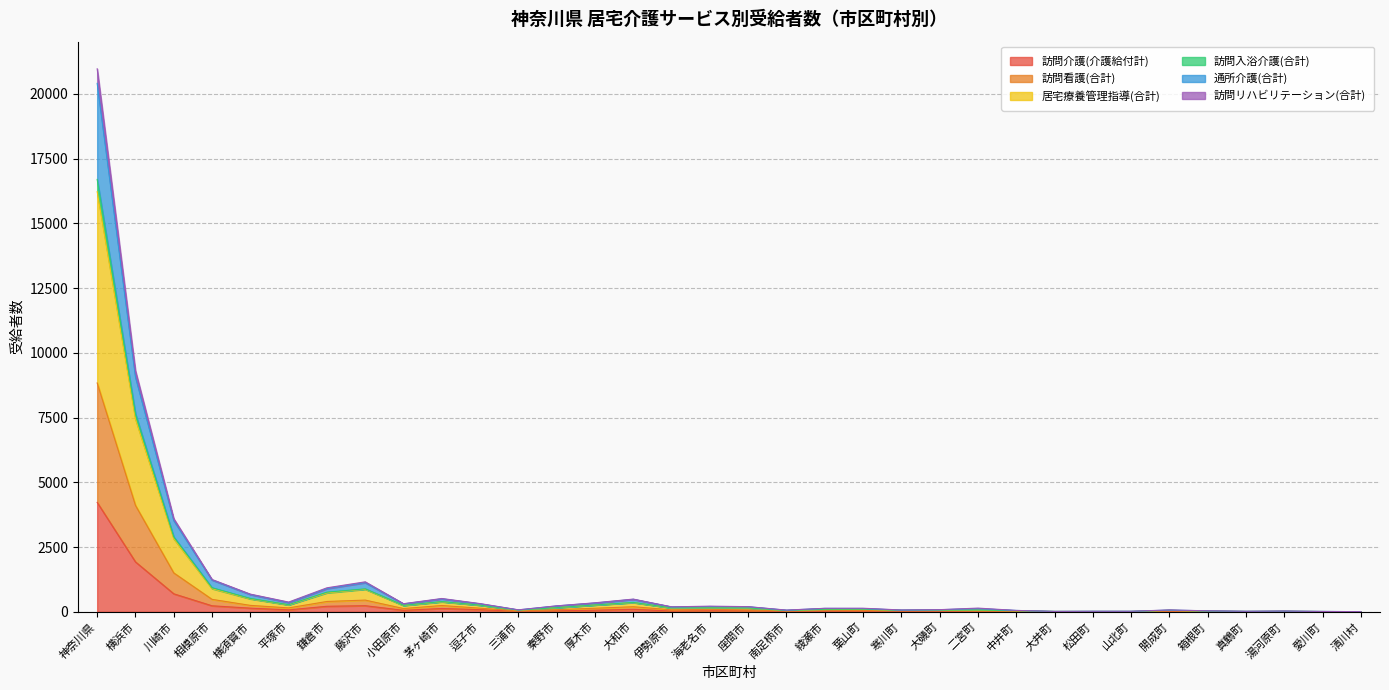

What is the value of the 居宅療養管理指導(合計) point at the 34th from the left?

5